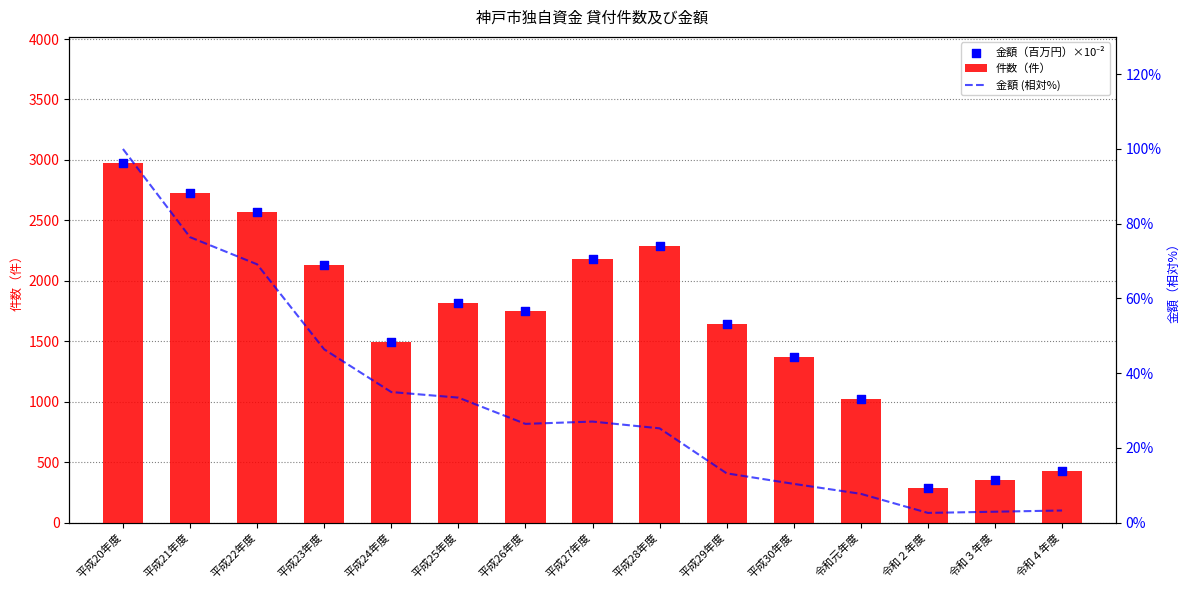

Is the value of 金額（百万円）×10⁻² at 平成28年度 greater than the value of 金額 (相対%) at 平成20年度?

Yes